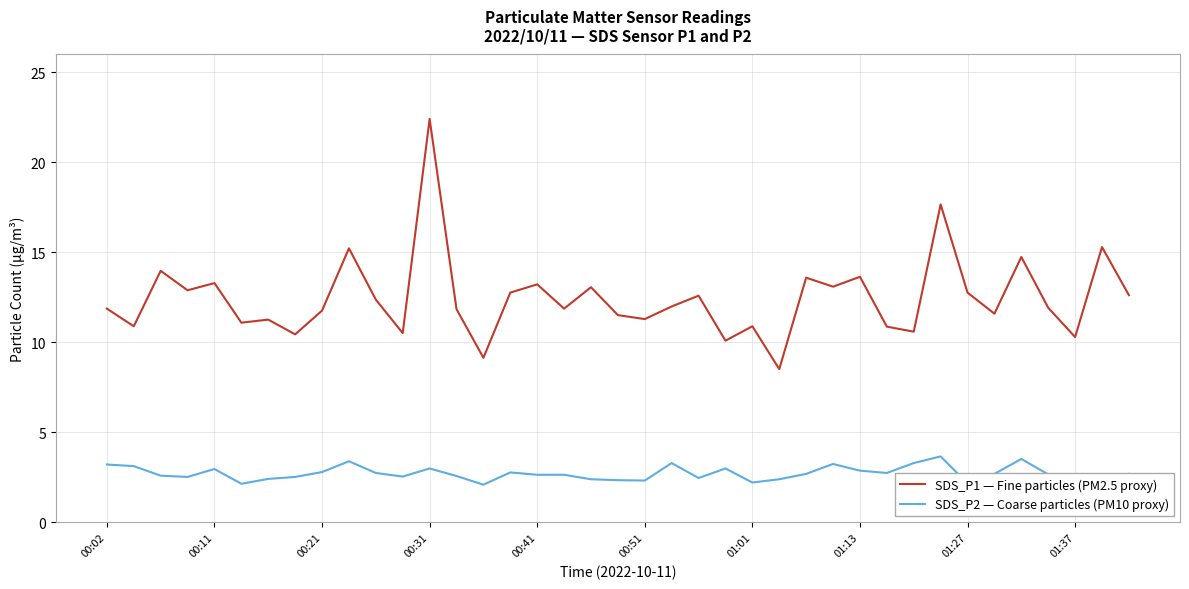

True or false: SDS_P2 — Coarse particles (PM10 proxy) and SDS_P1 — Fine particles (PM2.5 proxy) cross at least once.

False